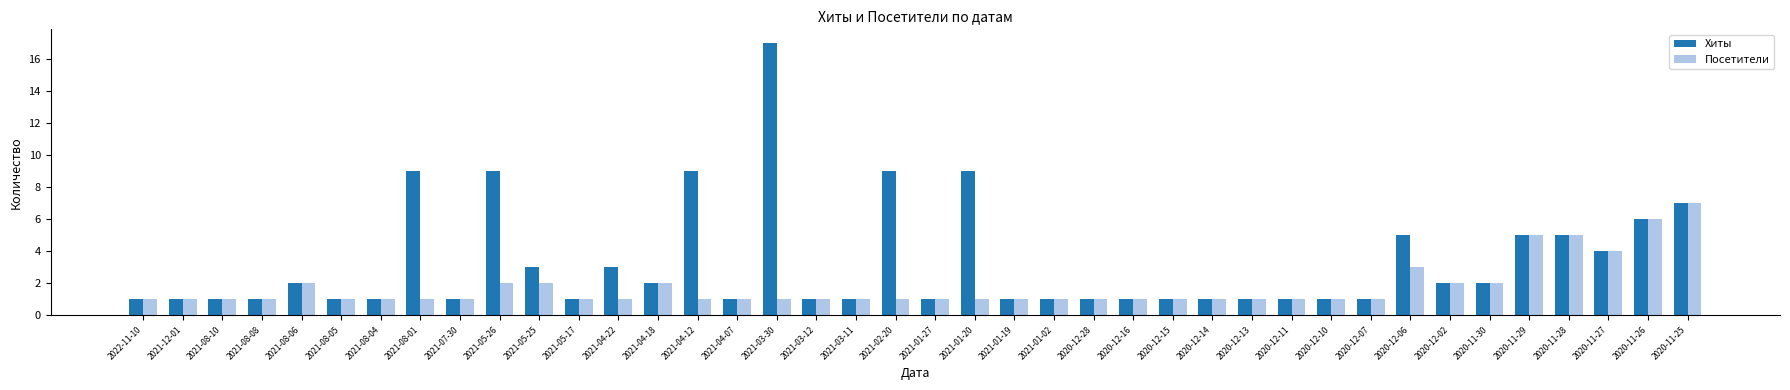

How many Посетители values are between 1 and 2?

34